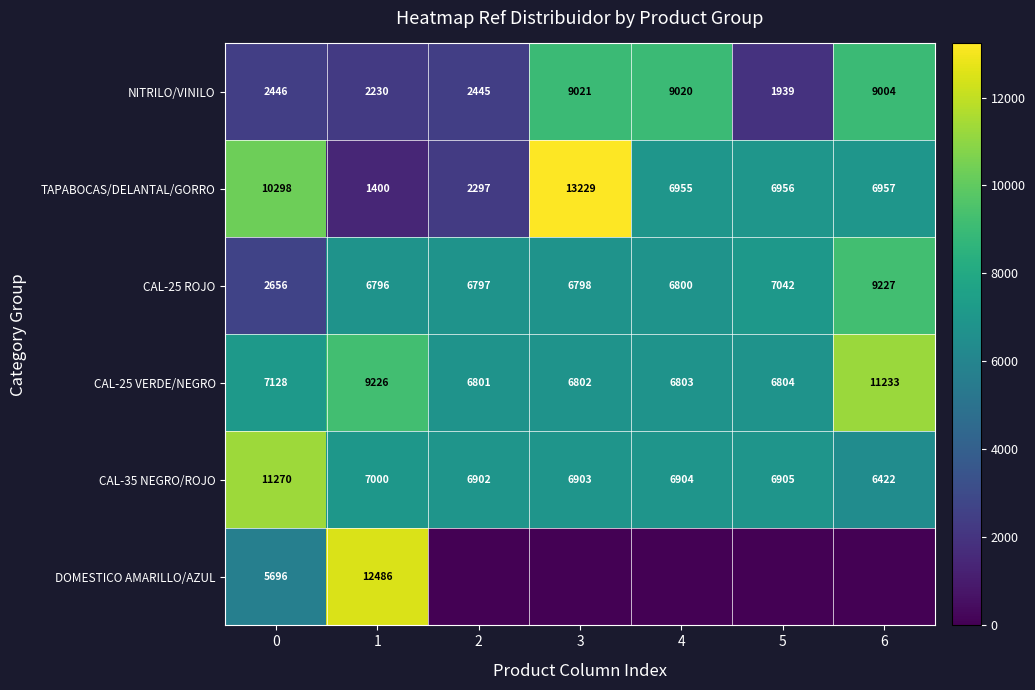

What is the lowest value of the CAL-25 ROJO series?

2656